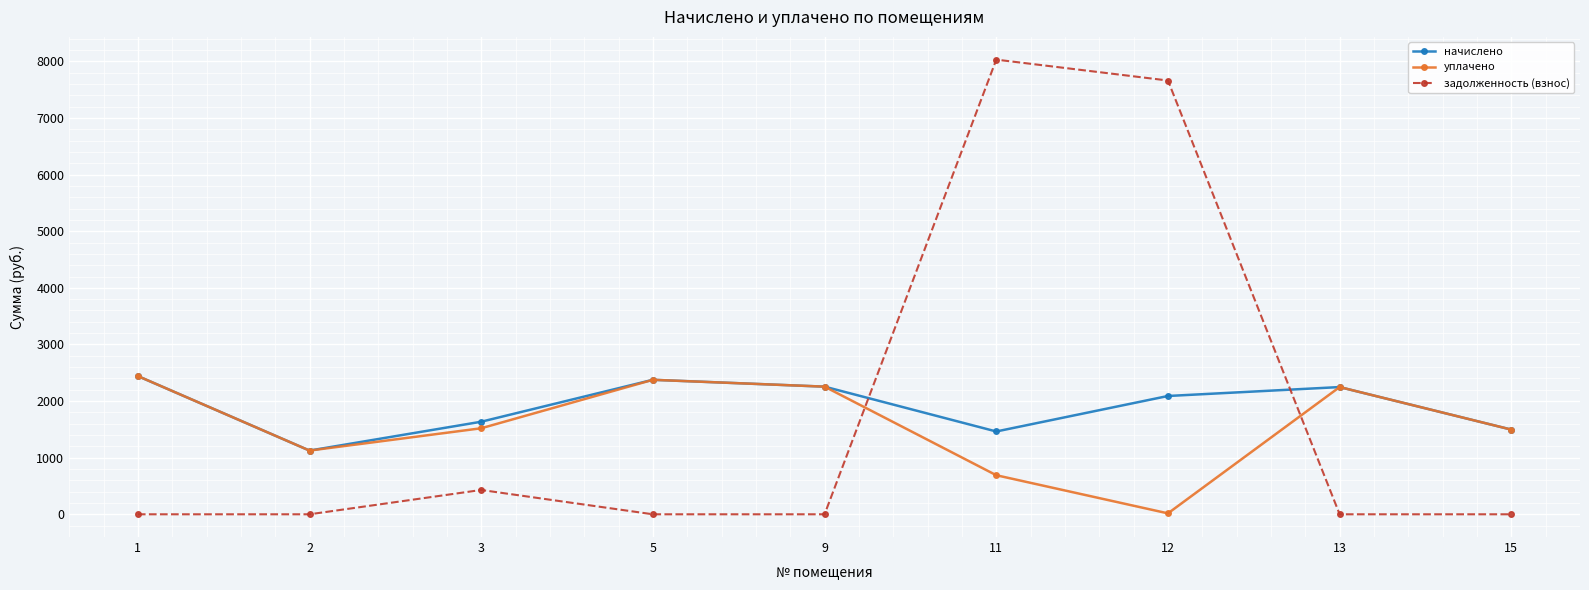

True or false: задолженность (взнос) has a value of 5016.8 at 12.

False